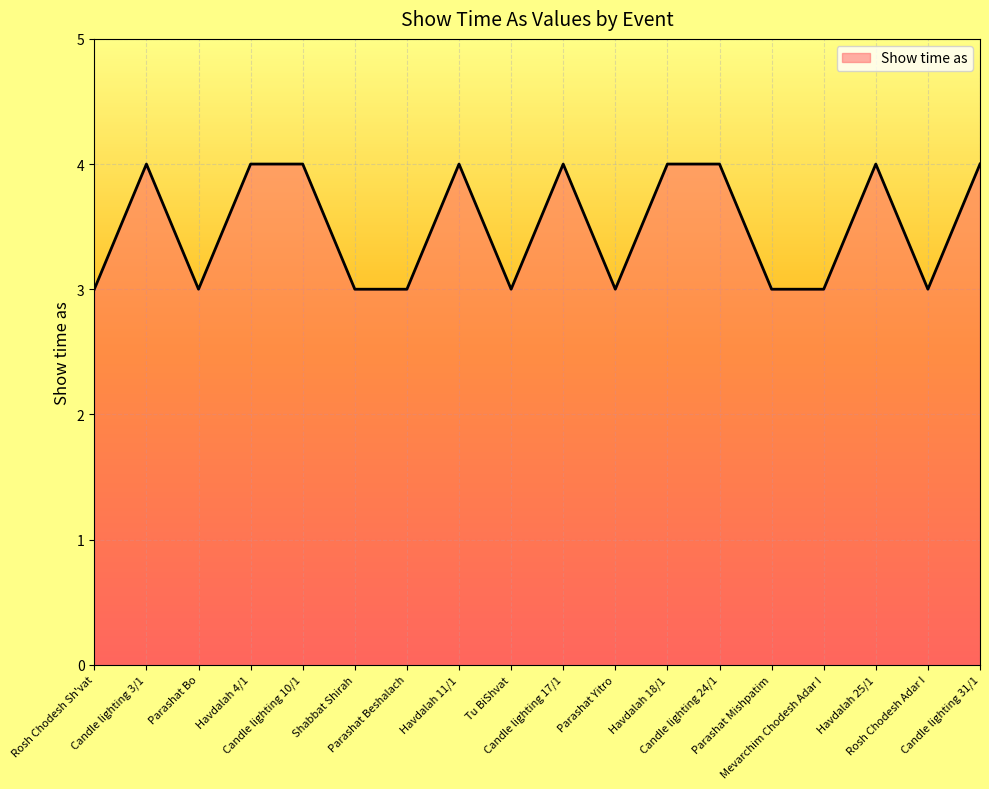

What is the smallest value displayed?

3